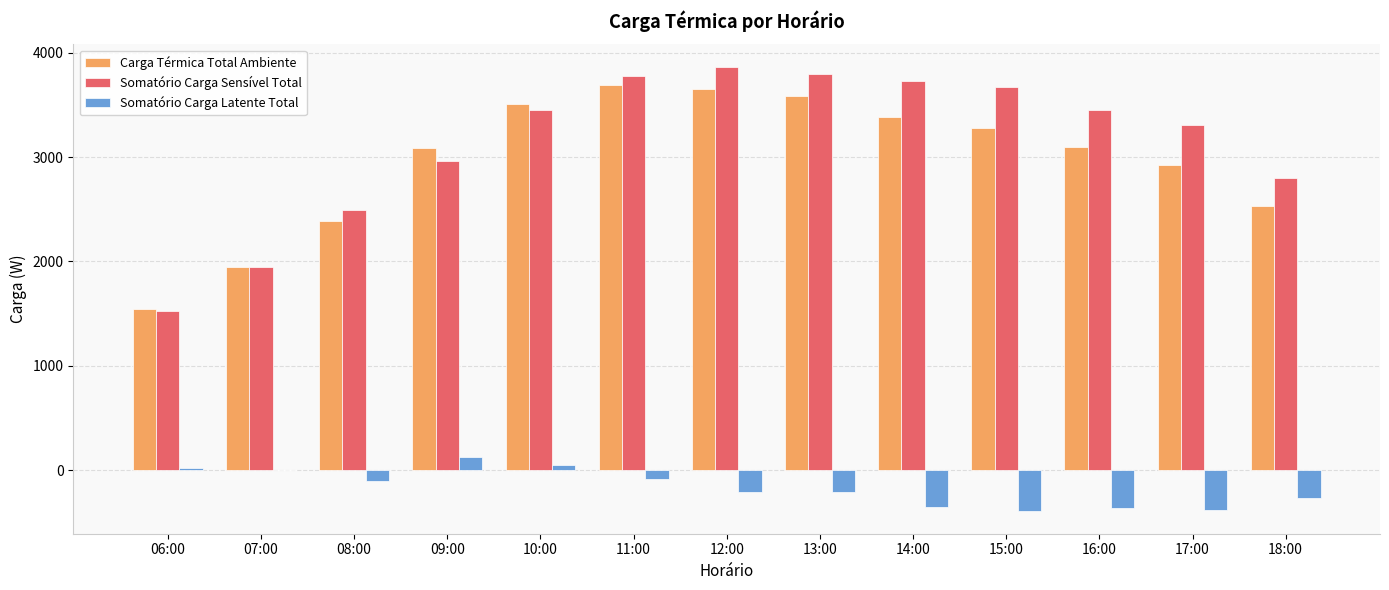

How many groups of bars are there?

13